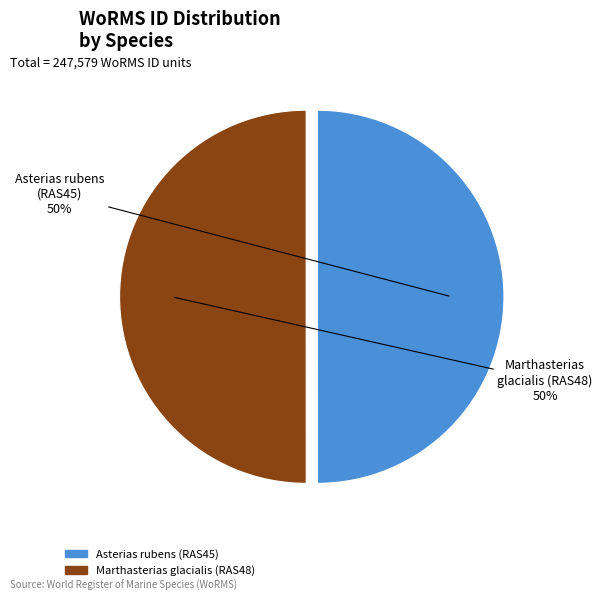

To the nearest percent, what is the average slice percentage?

50%